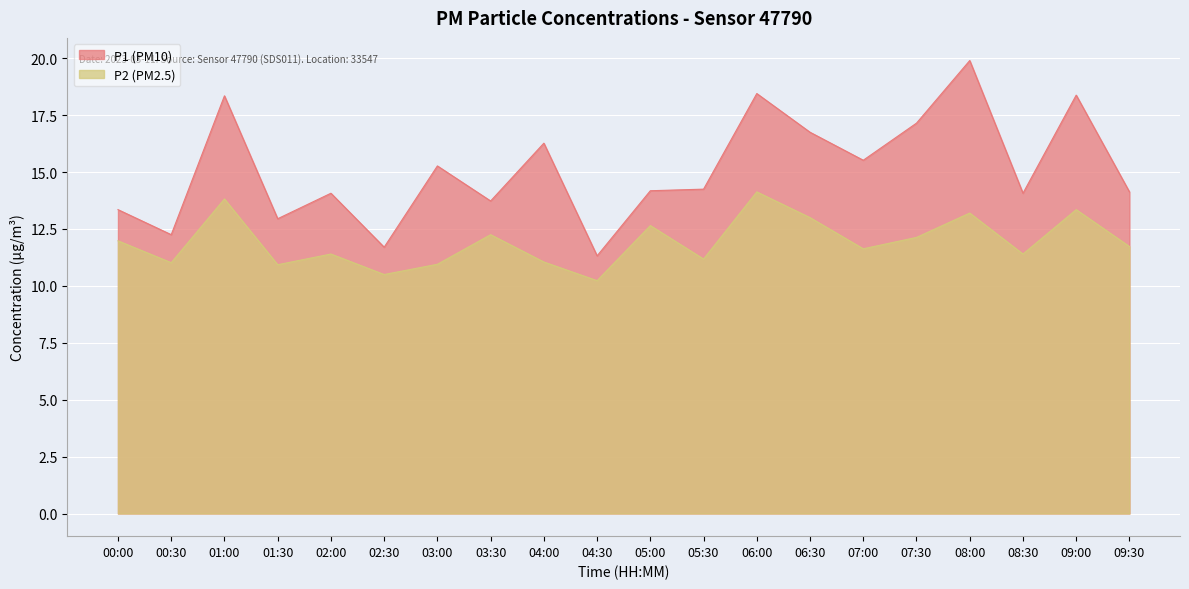

True or false: P1 and P2 intersect in this chart.

False